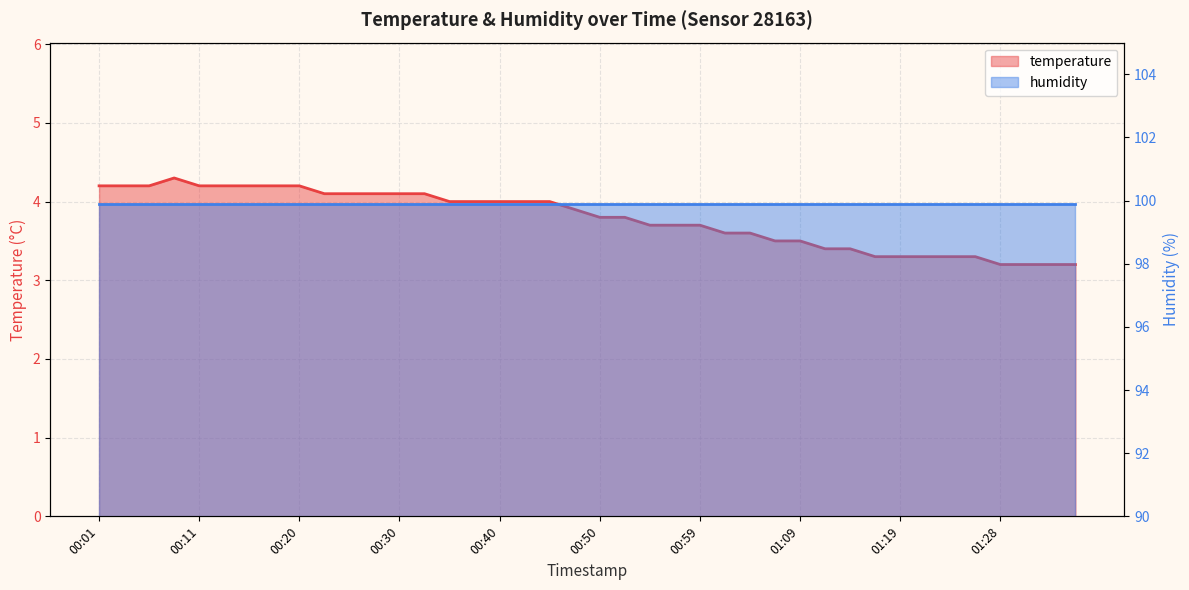

Which label corresponds to the smallest value in the chart?

01:28